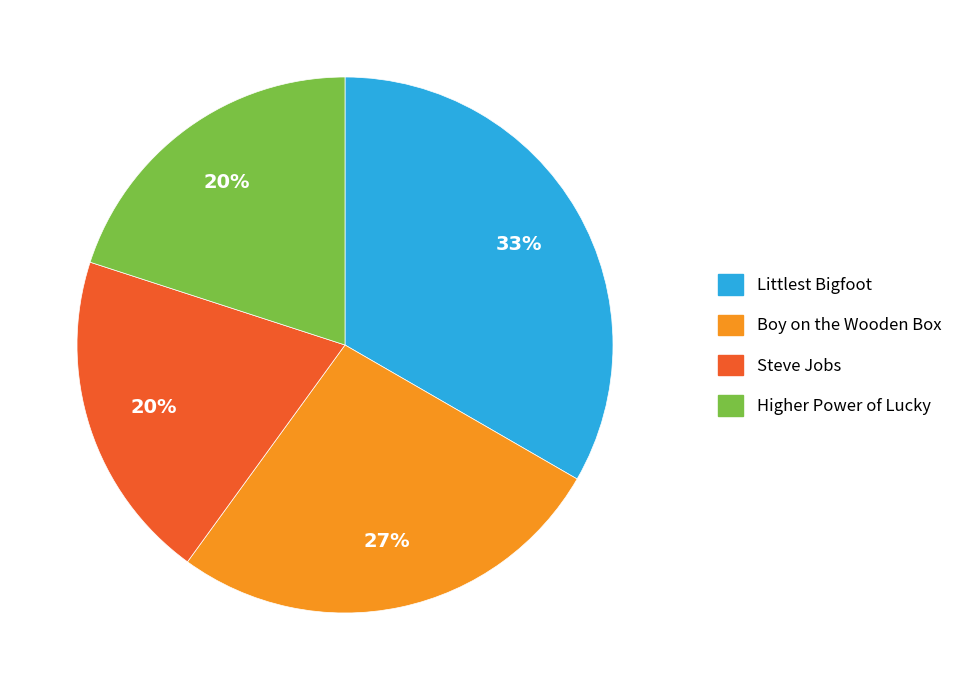

Which category has the biggest portion of the pie?

Littlest Bigfoot